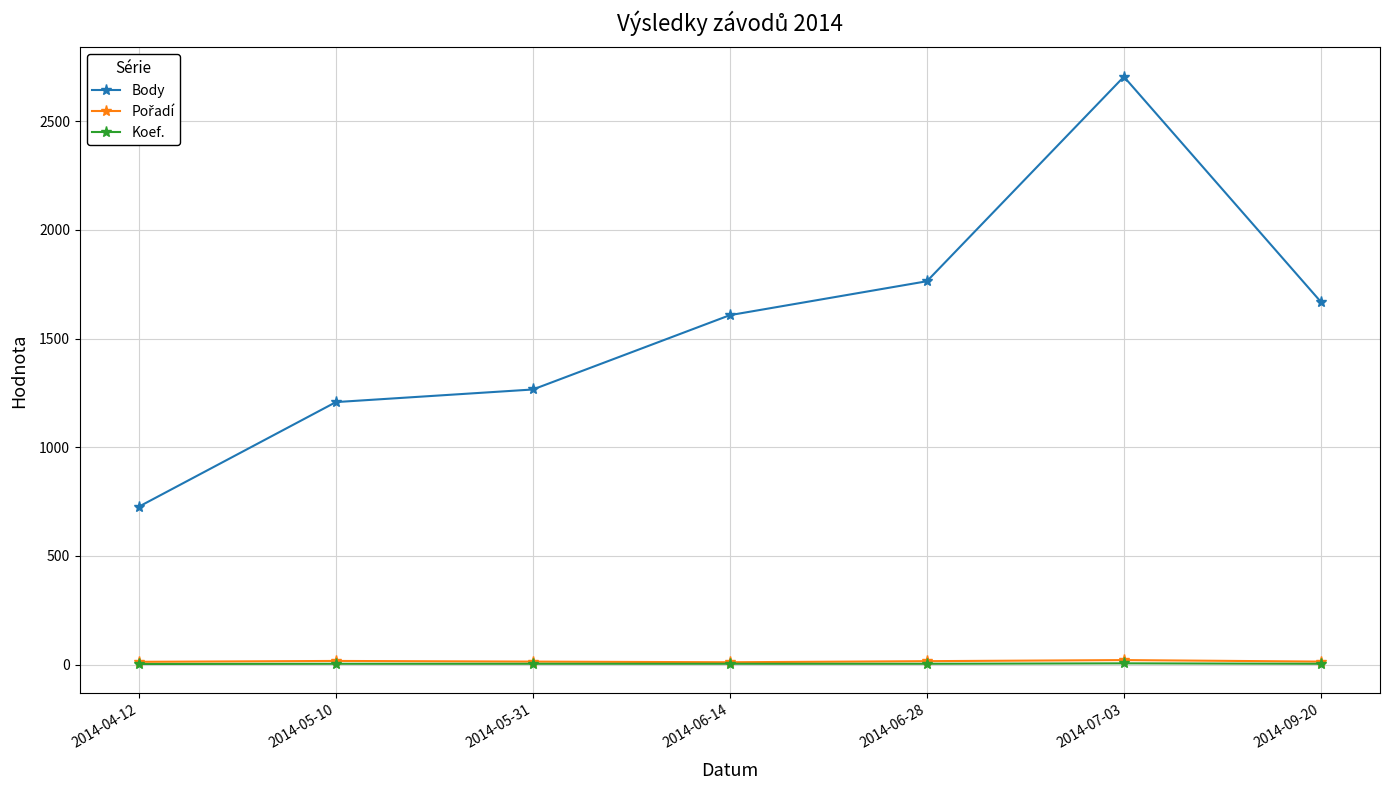

True or false: Body has more than 0 interior local peaks.

True